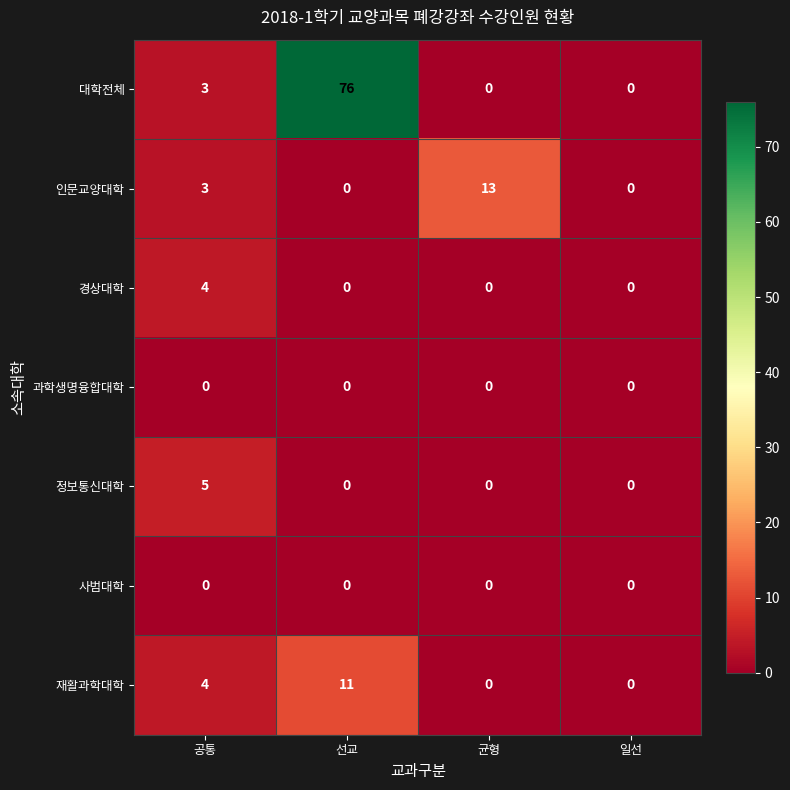

What is the sum of the 재활과학대학 values at 일선 and 공통?

4